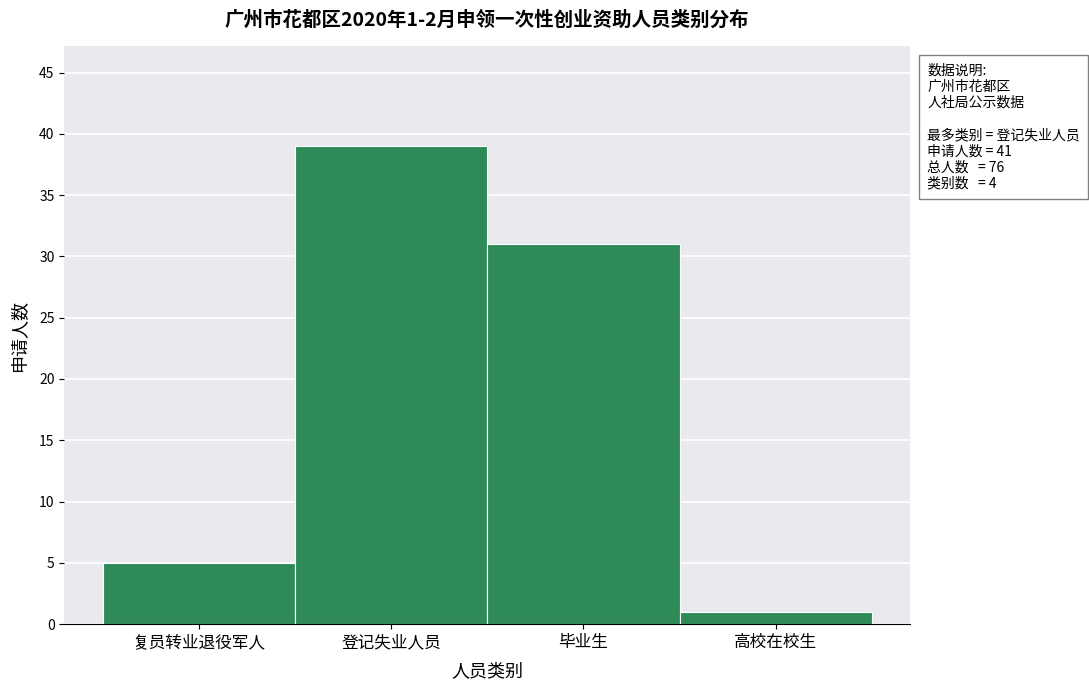

Reading left to right, list all the values displayed in this chart.

5	39	31	1